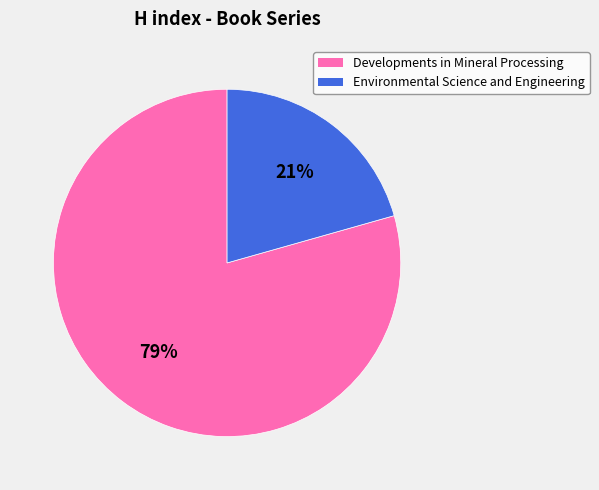

What is the majority slice?

Developments in Mineral Processing